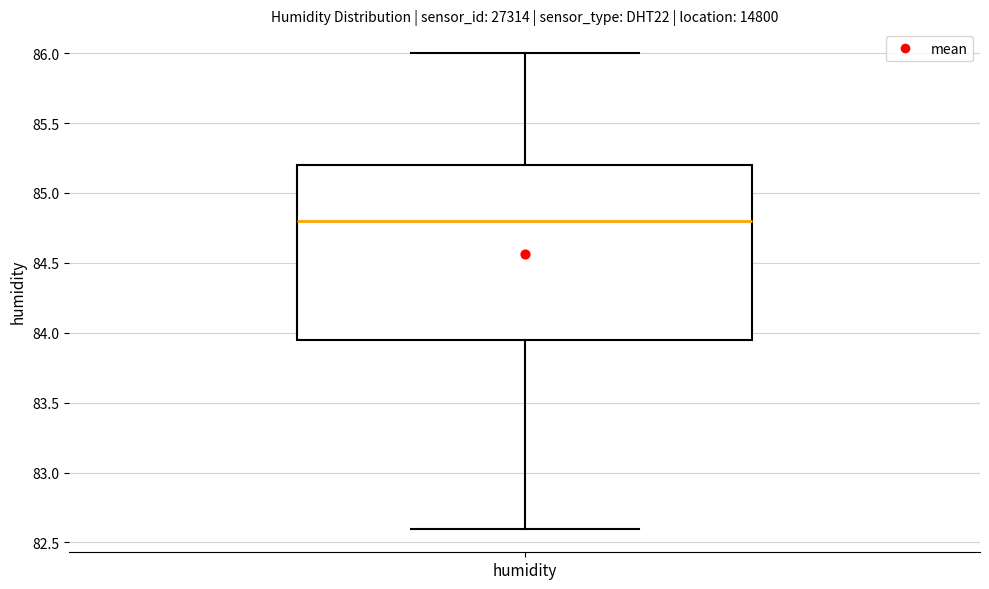

Read this box plot against the y-axis: the position of the median line, the range covered by the box, and the ends of both whiskers. The values are not printed on the chart, so give them approximately, as read against the axis.

median 84.80, box 83.95 to 85.20, whiskers 82.60 to 86.00